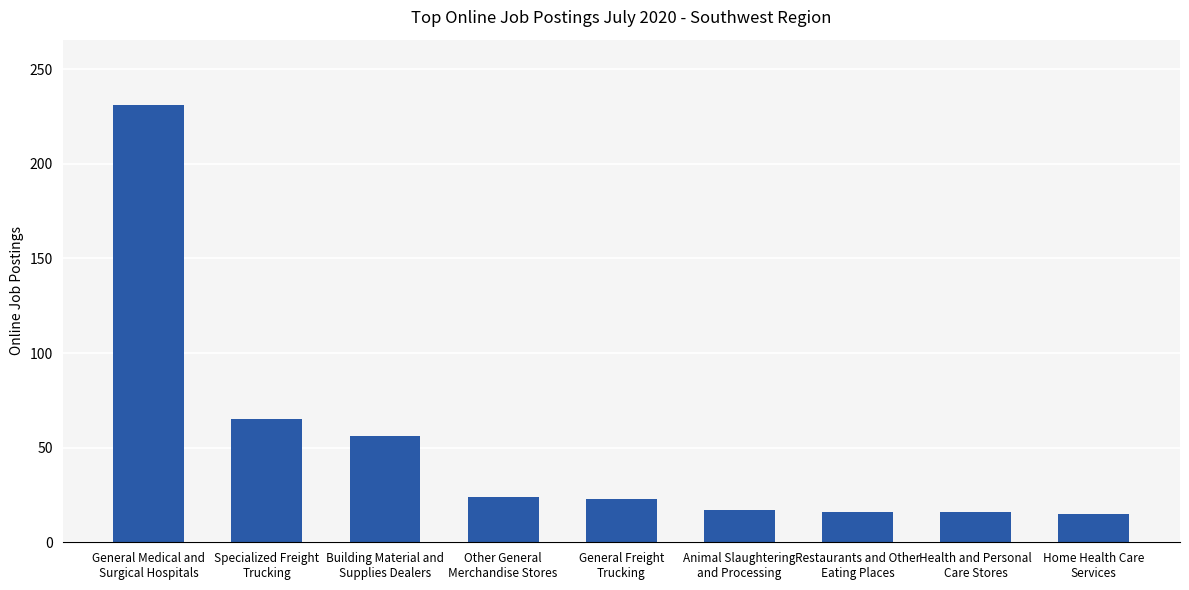

The chart shows a value of 15 at Home Health Care
Services. True or false?

True